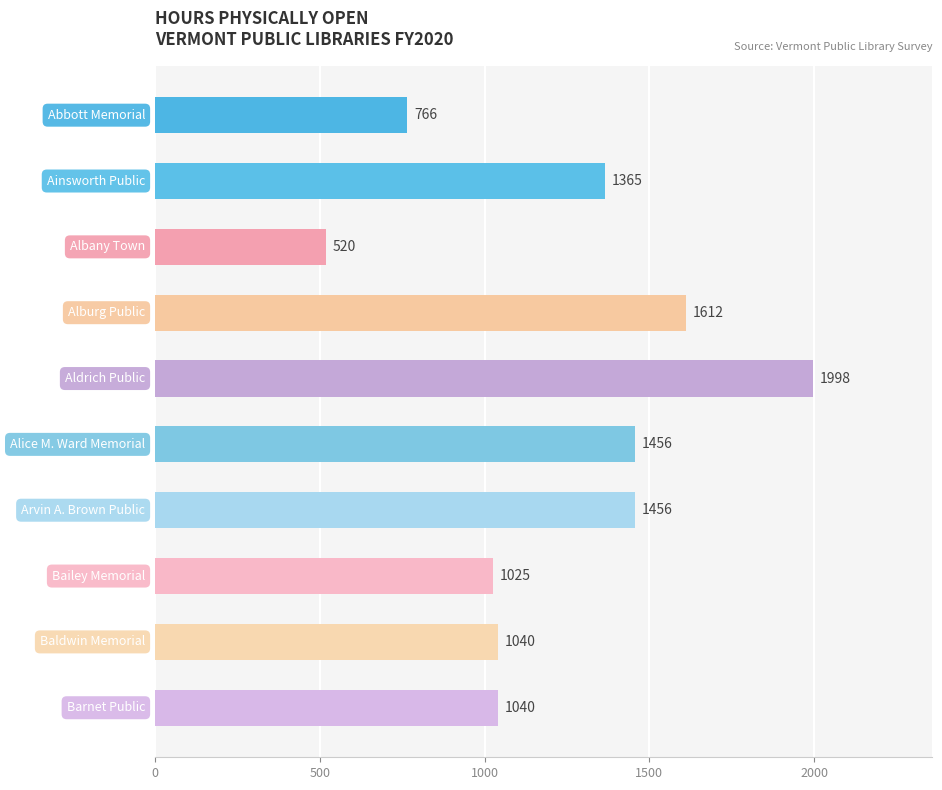

What is the value of the 9th bar from the top?

1040